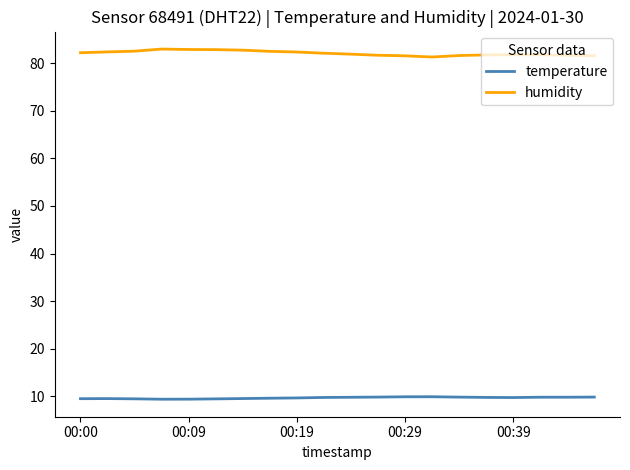

Which series has the widest spread of values?

humidity